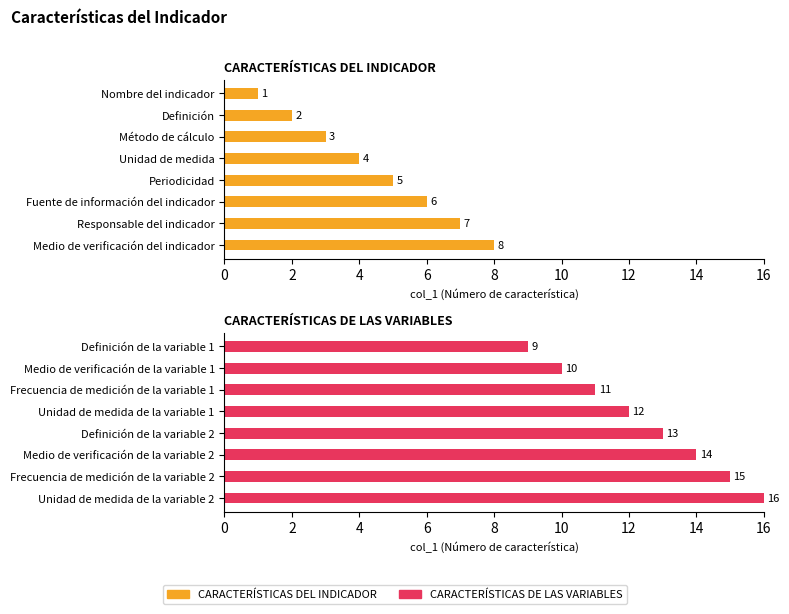

Which has a higher value, Definición or Periodicidad?

Periodicidad